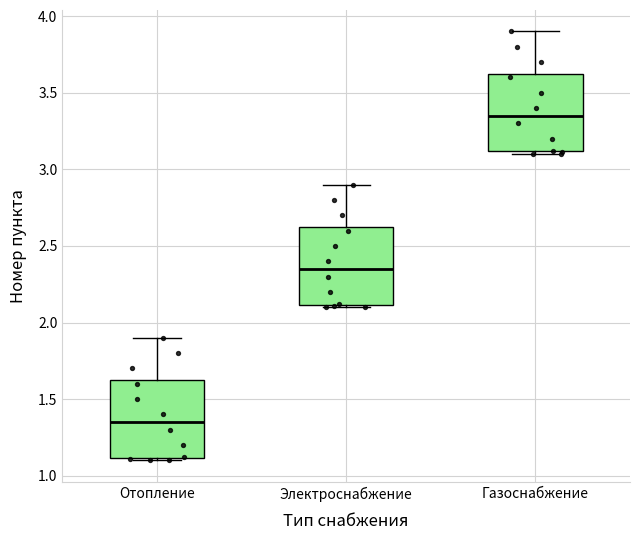

Reading left to right, transcribe this box plot: for each box, give where its median line is, the range the box spans, and where its two whiskers end, as read against the y-axis. The values are not printed on the chart, so give them approximately, as read against the axis.

Отопление: median 1.35, box 1.10 to 1.65, whiskers 1.10 (just below the box's lower edge) to 1.90
Электроснабжение: median 2.35, box 2.10 to 2.65, whiskers 2.10 (just below the box's lower edge) to 2.90
Газоснабжение: median 3.35, box 3.10 to 3.65, whiskers 3.10 (just below the box's lower edge) to 3.90